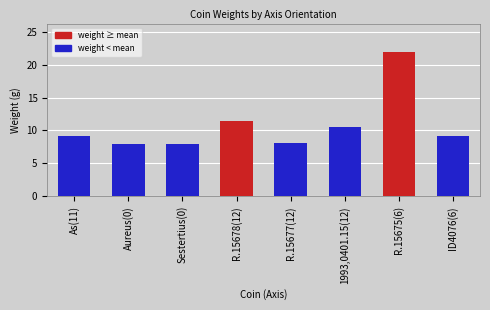

Reading left to right, extract all data points from this chart.

As(11)=9.2	Aureus(0)=8.0	Sestertius(0)=8.0	R.15678(12)=11.4	R.15677(12)=8.2	1993,0401.15(12)=10.5	R.15675(6)=21.9	ID4076(6)=9.1